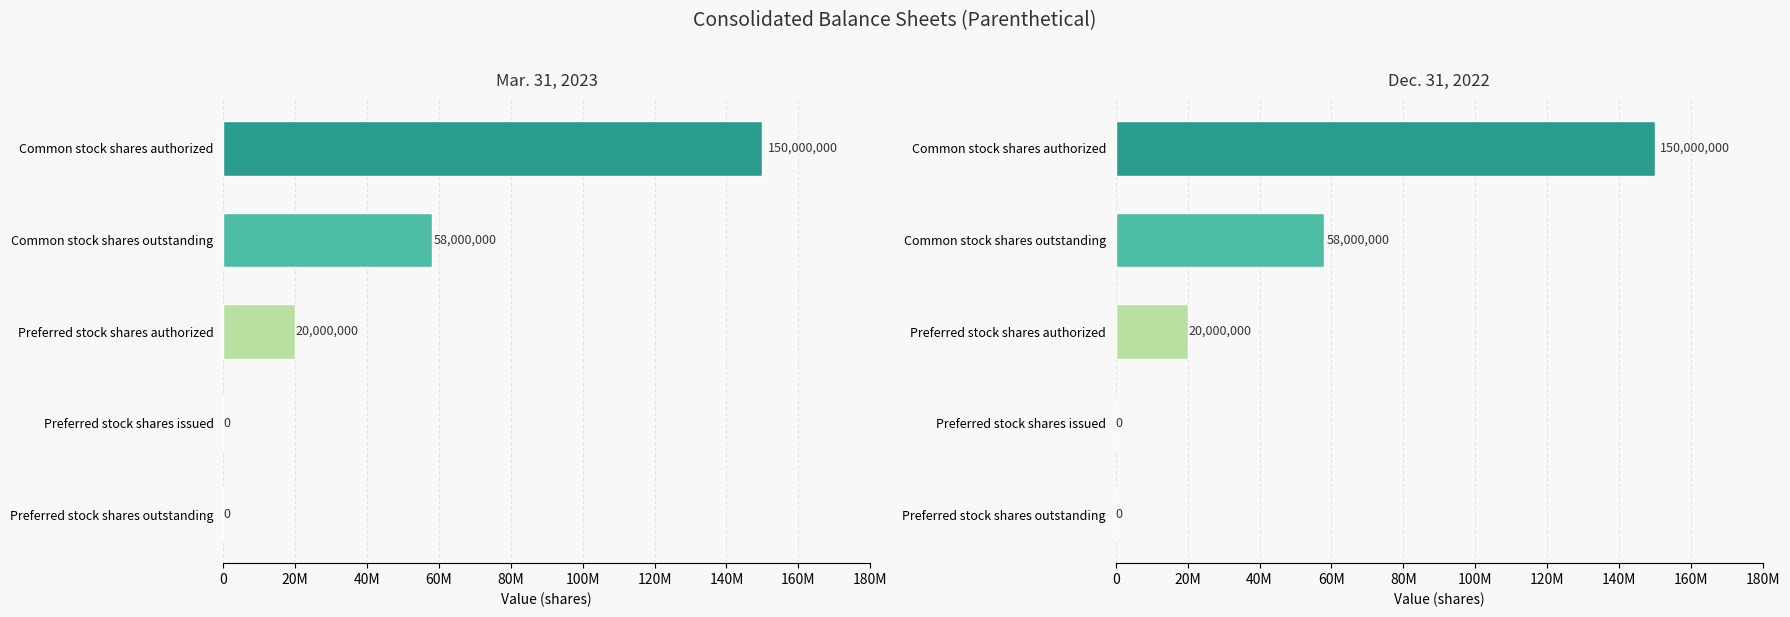

How many Mar. 31, 2023 values are between 0 and 58000000?

4